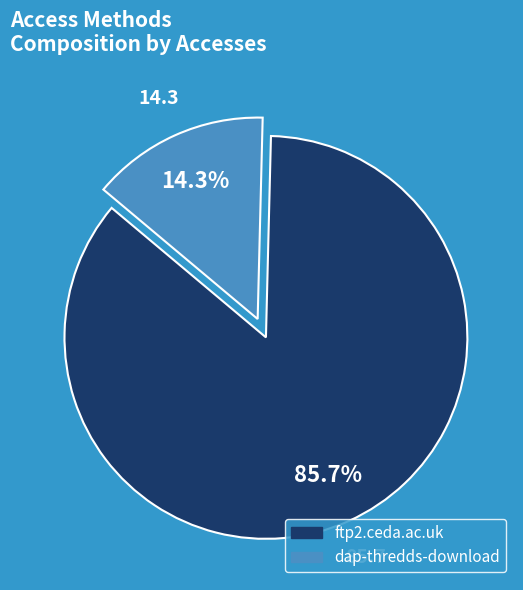

Count the number of slices in the pie.

2